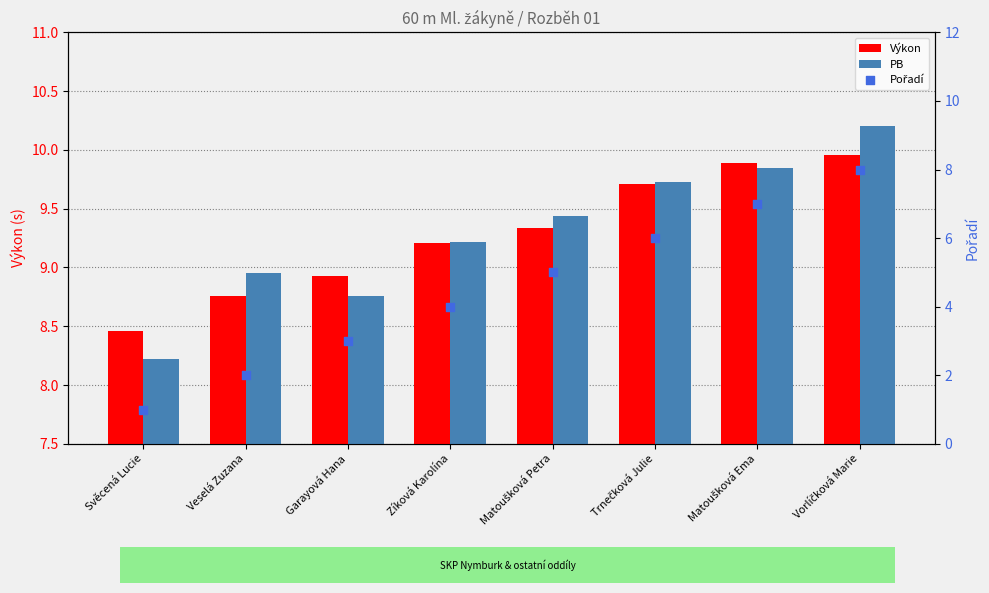

Is the value of Pořadí at Svěcená Lucie greater than the value of Výkon at Garayová Hana?

No